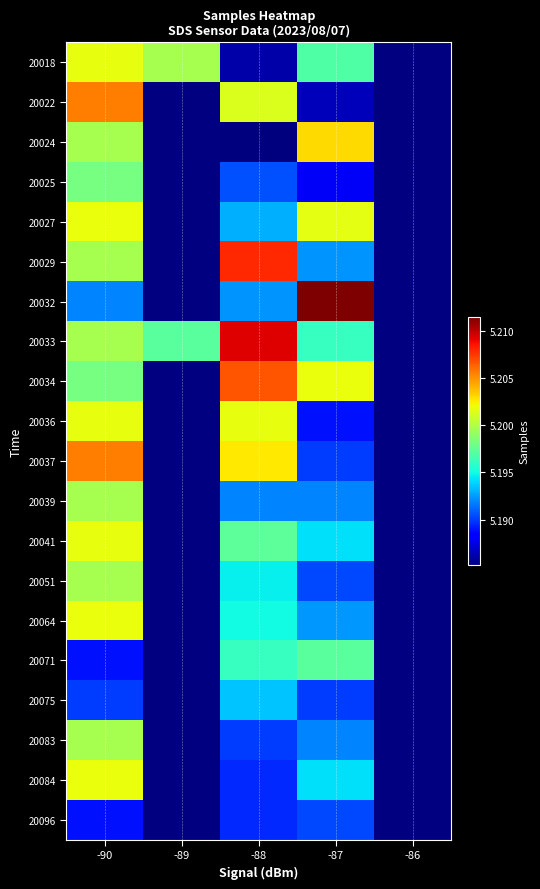

At which category is the sum across all series the highest?

-90